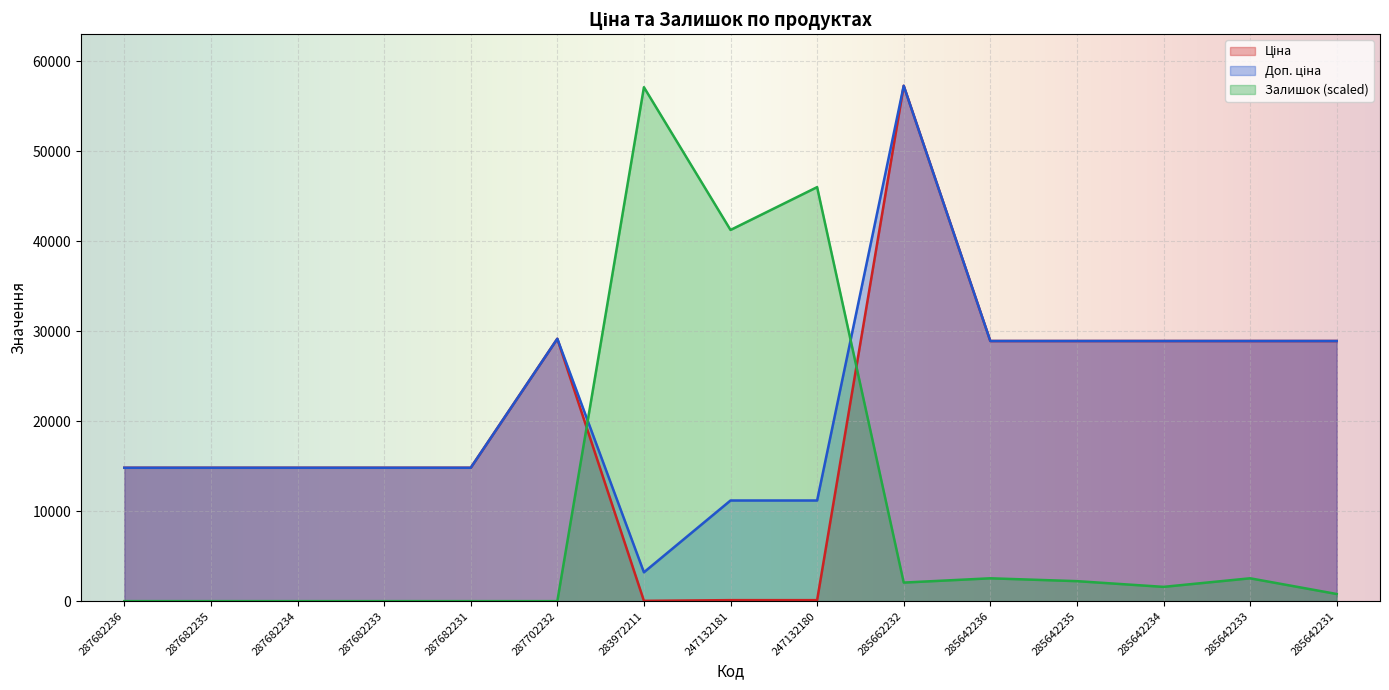

Reading left to right, list all the values displayed in this chart.

Ціна: 287682236=14817.6	287682235=14817.6	287682234=14817.6	287682233=14817.6	287682231=14817.6	287702232=29152.3	283972211=32.0	247132181=111.8	247132180=111.8	285662232=57258.0	285642236=28901.7	285642235=28901.7	285642234=28901.7	285642233=28901.7	285642231=28901.7
Доп. ціна: 287682236=14817.6	287682235=14817.6	287682234=14817.6	287682233=14817.6	287682231=14817.6	287702232=29152.3	283972211=3205.0	247132181=11182.0	247132180=11182.0	285662232=57258.0	285642236=28901.7	285642235=28901.7	285642234=28901.7	285642233=28901.7	285642231=28901.7
Залишок: 287682236=0.0	287682235=0.0	287682234=0.0	287682233=0.0	287682231=0.0	287702232=0.0	283972211=57099.4	247132181=41238.5	247132180=45996.7	285662232=2061.9	285642236=2537.8	285642235=2220.5	285642234=1586.1	285642233=2537.8	285642231=793.0